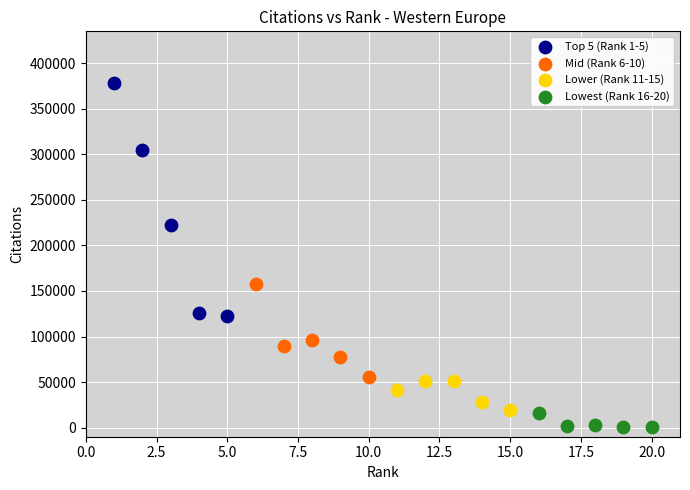

Which series contains the highest Y value?

Top 5 (Rank 1-5)